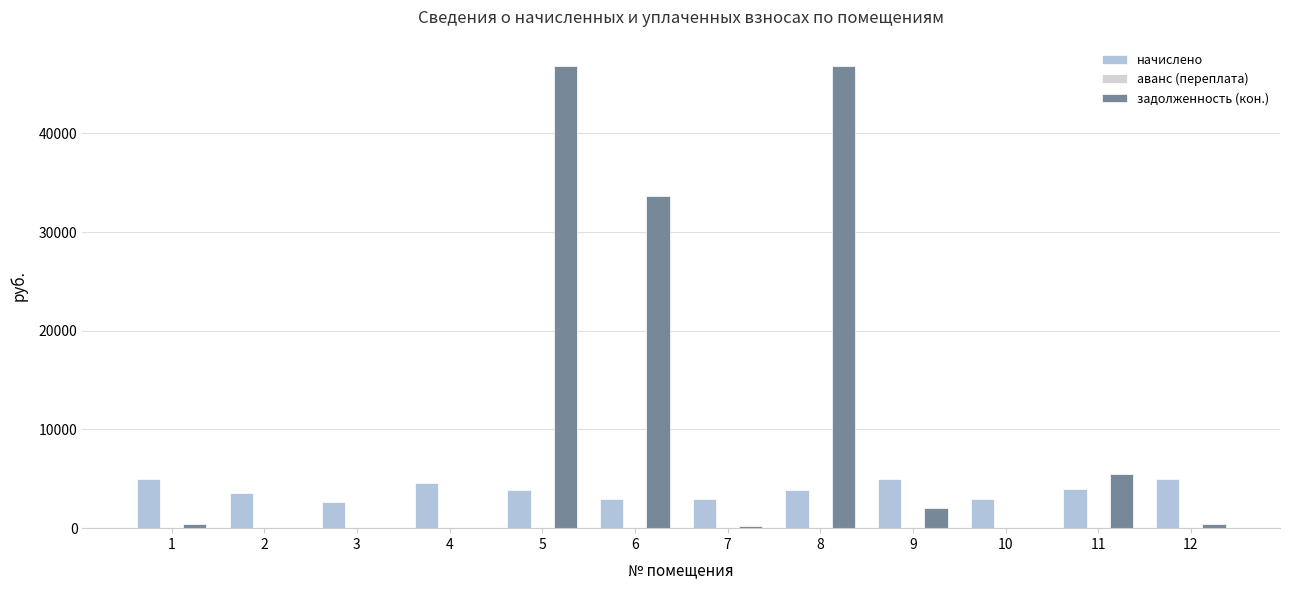

Which category has the highest value across all series?

5